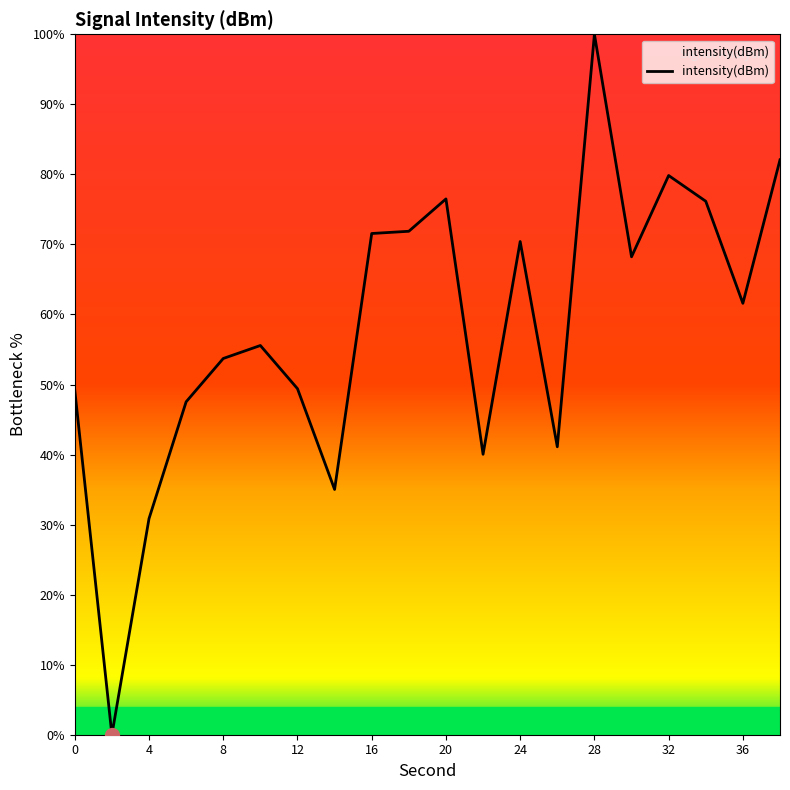

What is the difference between the maximum and minimum values?

100.0